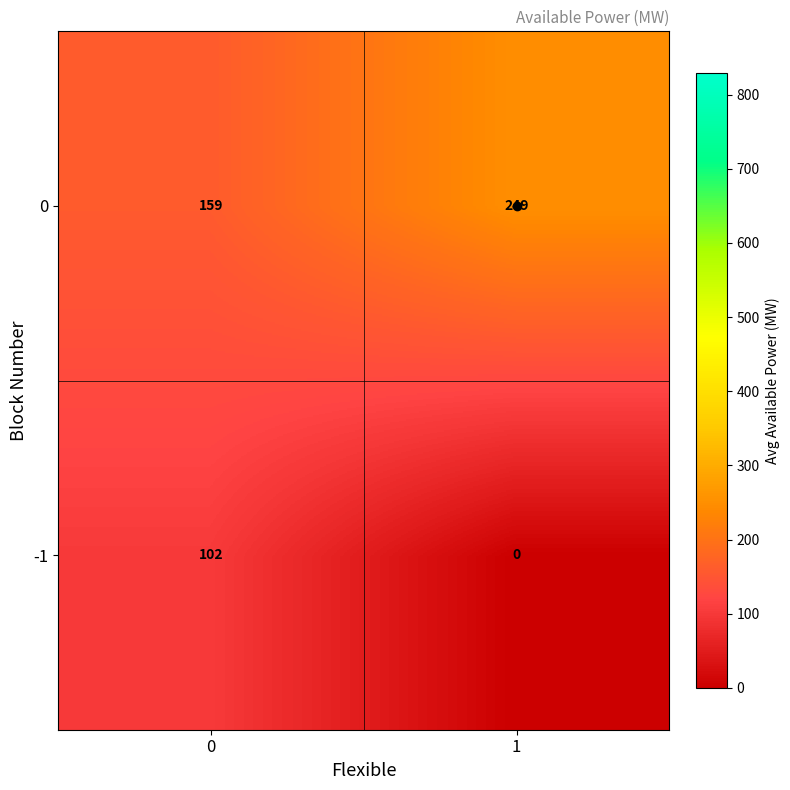

The 0 series shows 127 at 1. True or false?

False